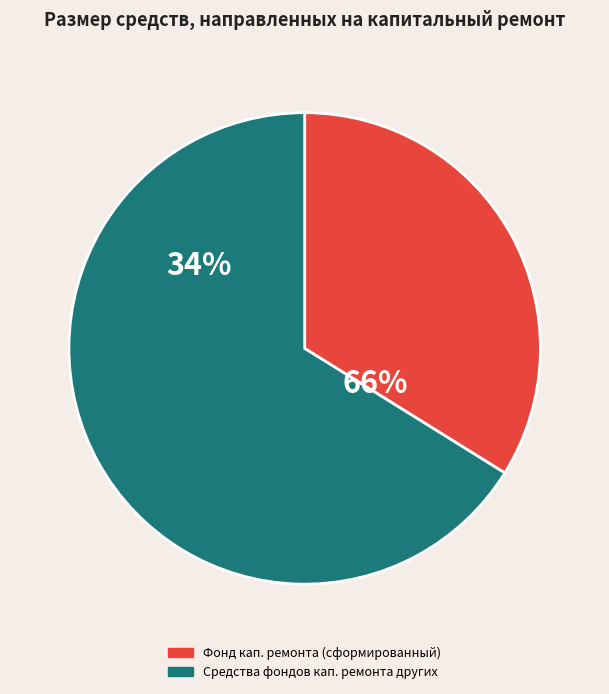

How many segments does this pie chart have?

2